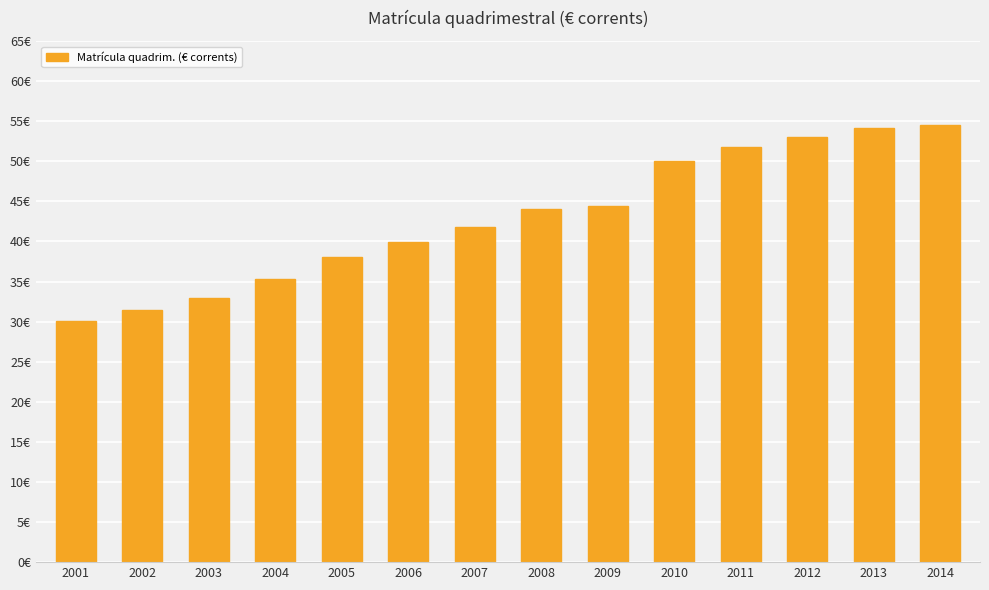

What is the change in value from 2007 to 2011?

+10.0